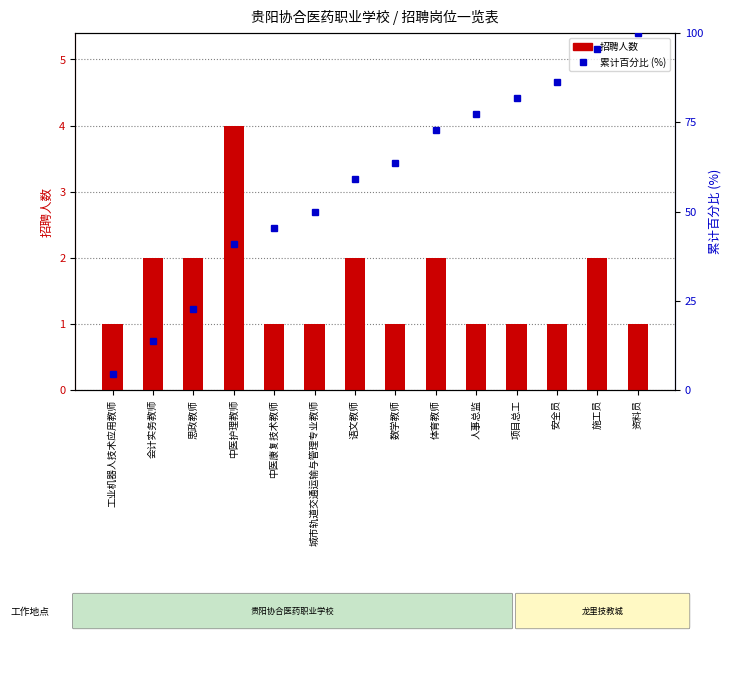

Read the 招聘人数 value at 城市轨道交通运输与管理专业教师.

1.0